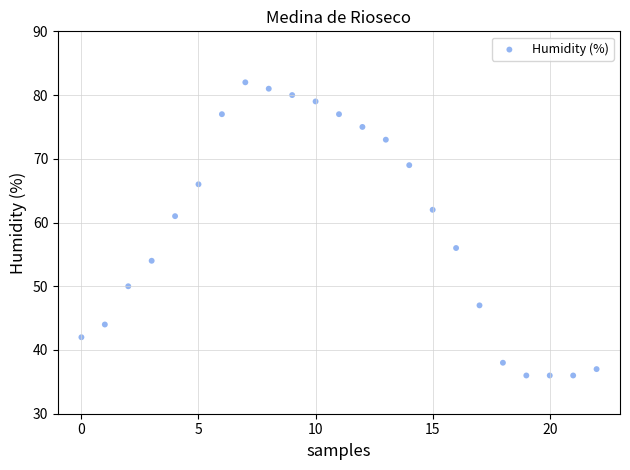

What Y value in the scatter plot is closest to 59?

61